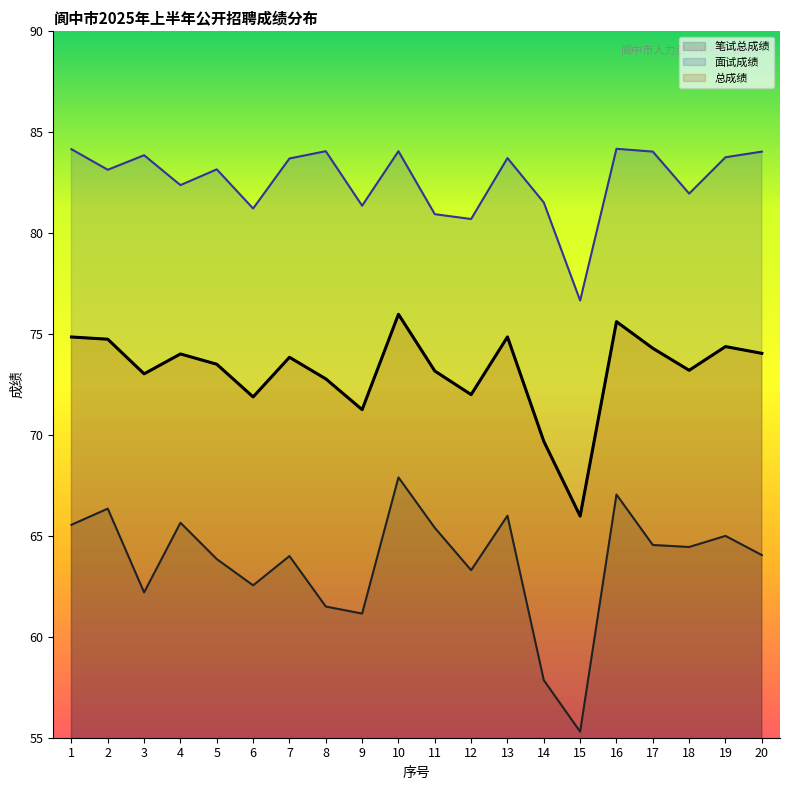

List the labels in order of 面试成绩 value, largest first.

16, 1, 8, 10, 17, 20, 3, 19, 13, 7, 5, 2, 4, 18, 14, 9, 6, 11, 12, 15